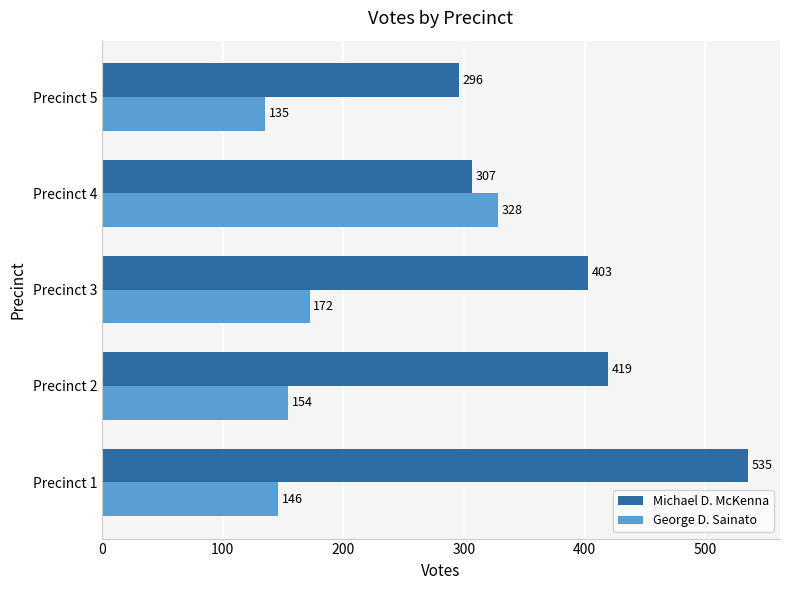

Rank the categories by George D. Sainato value from lowest to highest.

Precinct 5, Precinct 1, Precinct 2, Precinct 3, Precinct 4